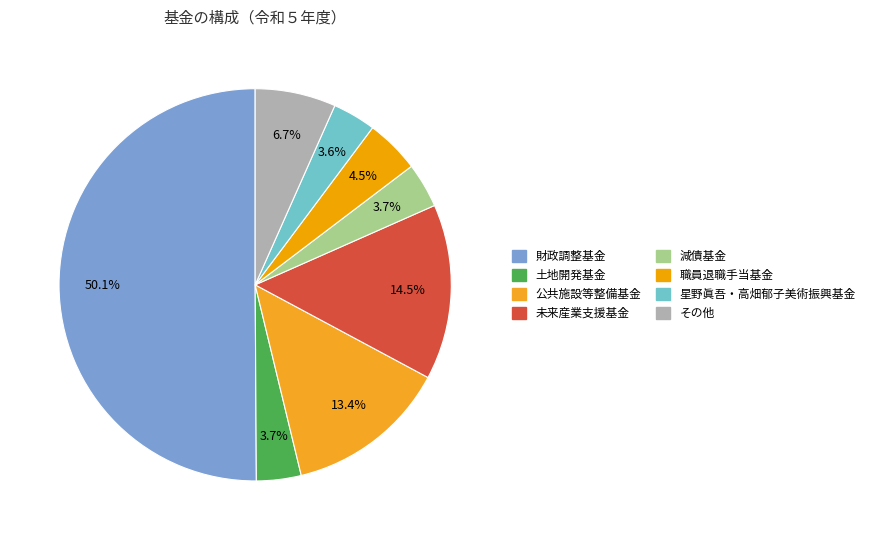

Is there a majority slice in this chart?

Yes